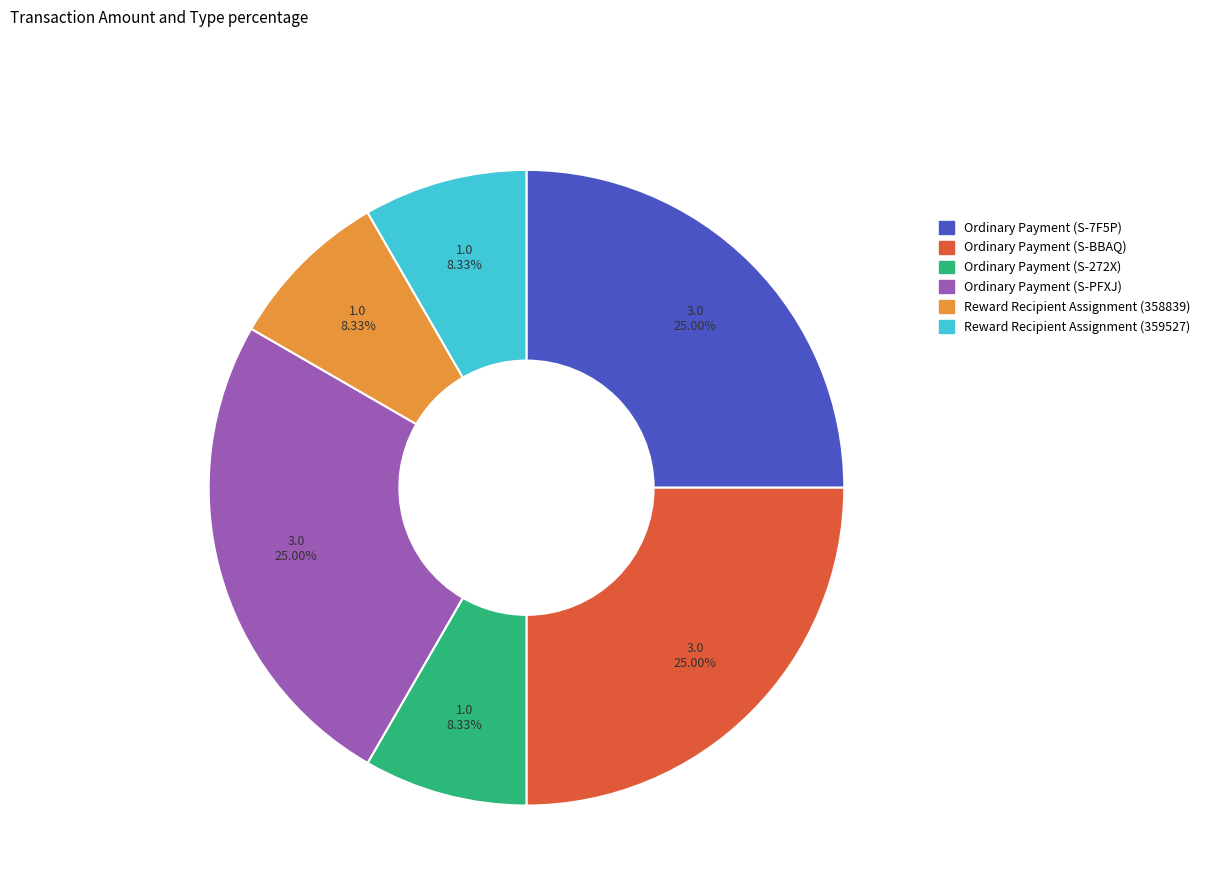

Does Reward Recipient Assignment (359527) represent more than half of the total?

No